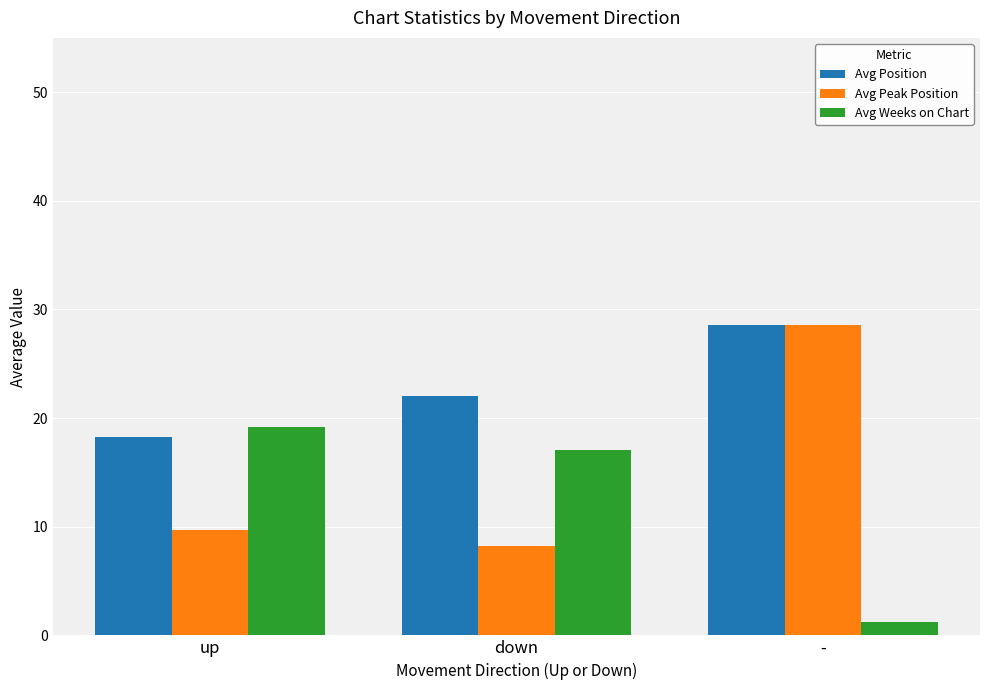

Where is Avg Position nearest to the value 23?

down